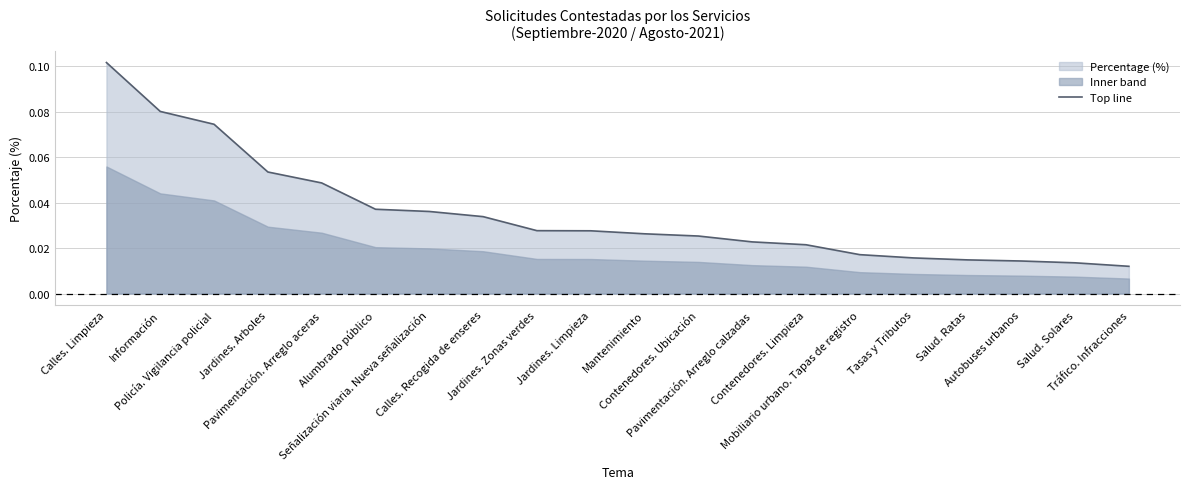

True or false: the data has more than 0 interior local peaks.

False